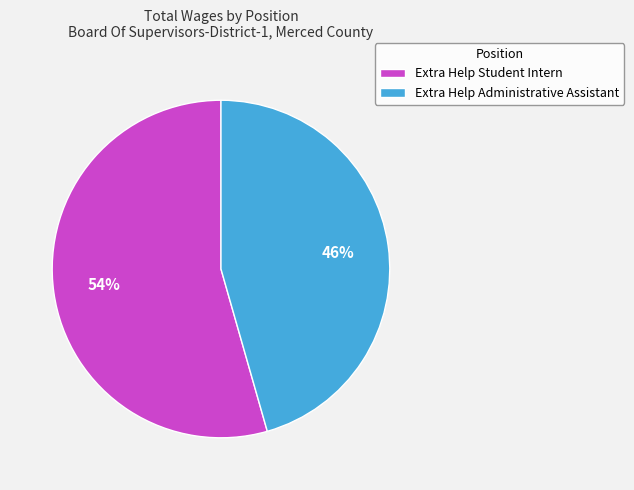

Combined, do Extra Help Student Intern and Extra Help Administrative Assistant account for over 50%?

Yes